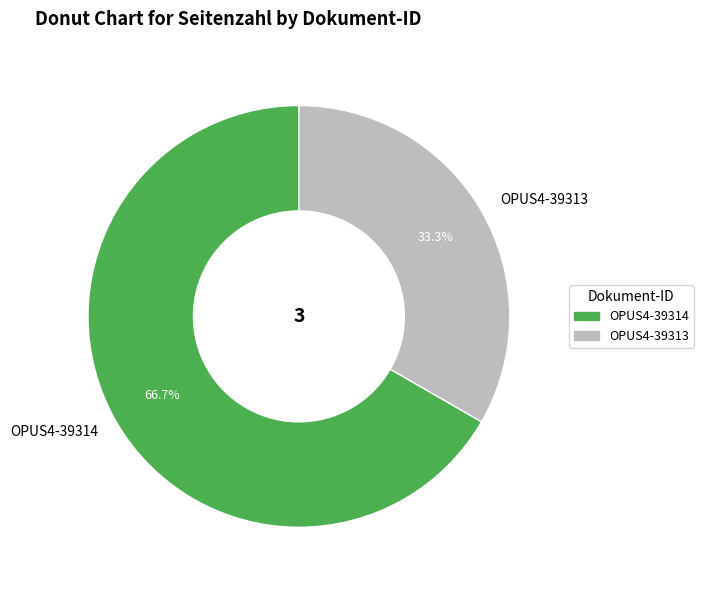

Rank the categories by value from lowest to highest.

OPUS4-39313, OPUS4-39314